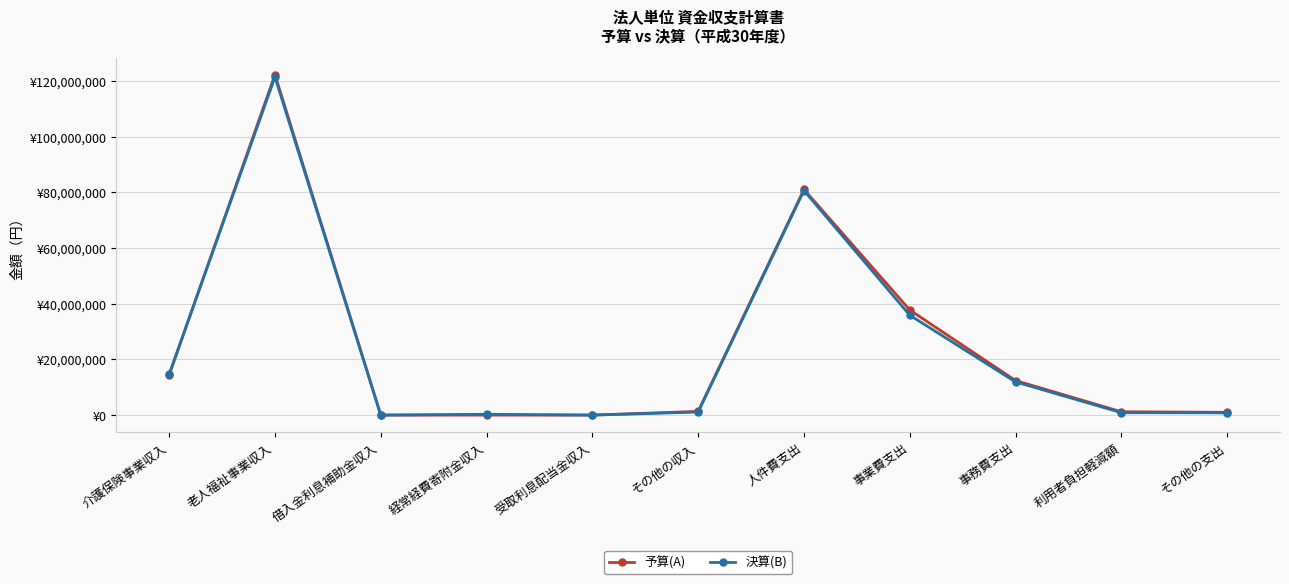

What is the spread (max minus min) of values at 経常経費寄附金収入?

300000